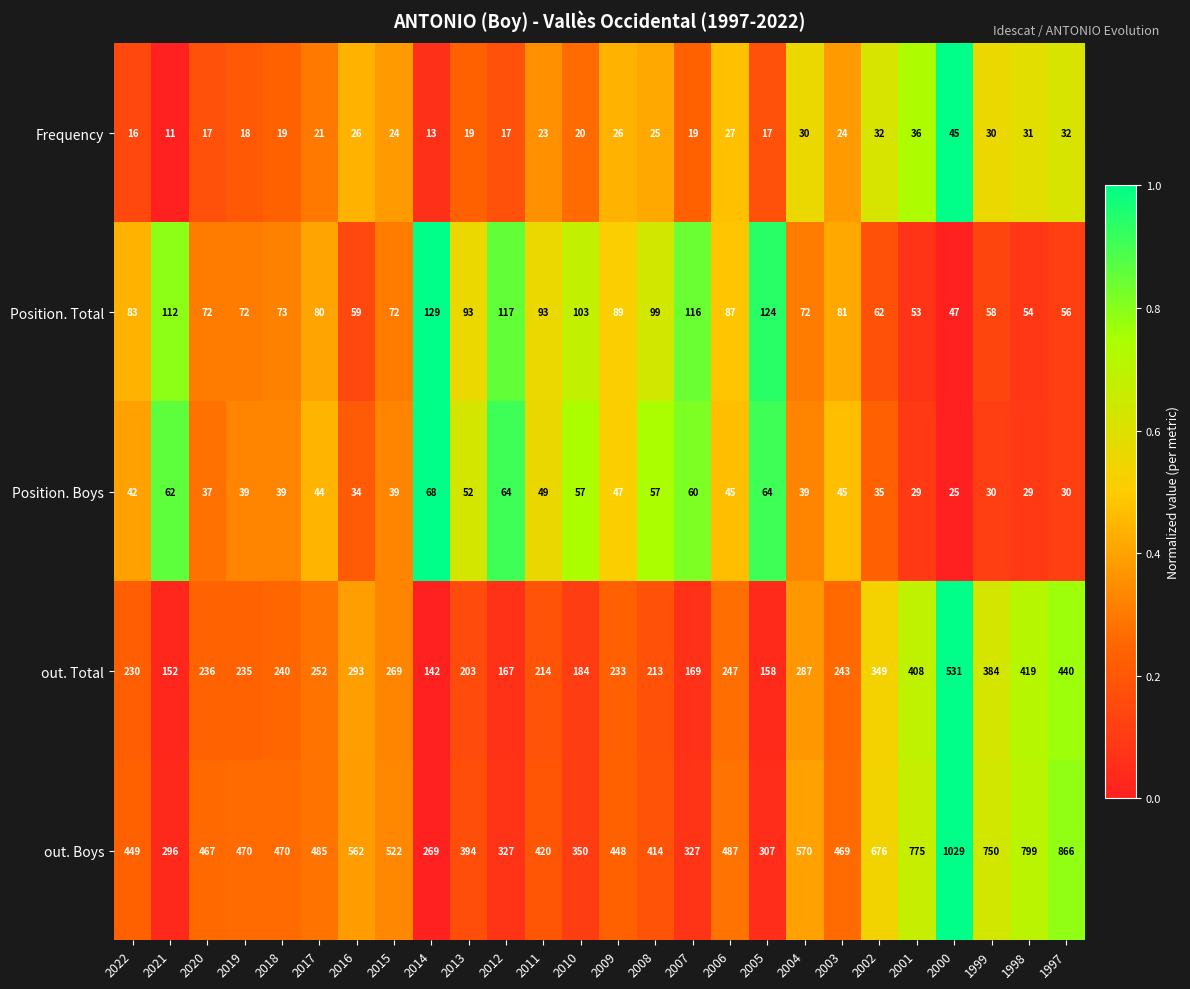

What is the minimum value shown in the chart?

11